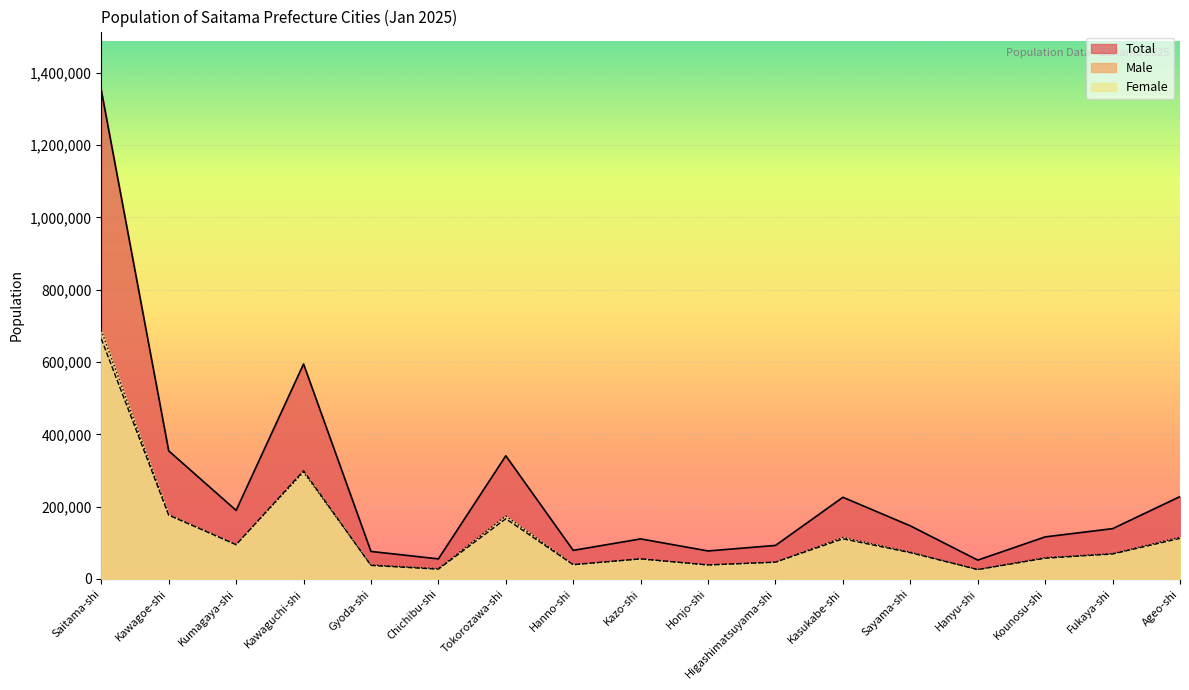

Is it true that Female equals 19295 at Hanno-shi?

False